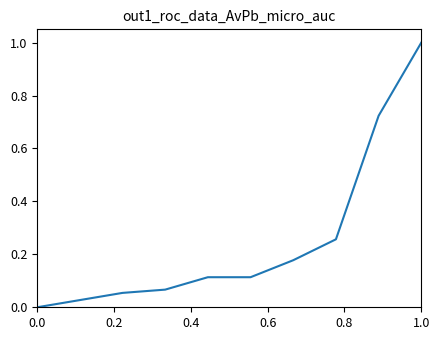

What is the greatest value displayed?

1.0